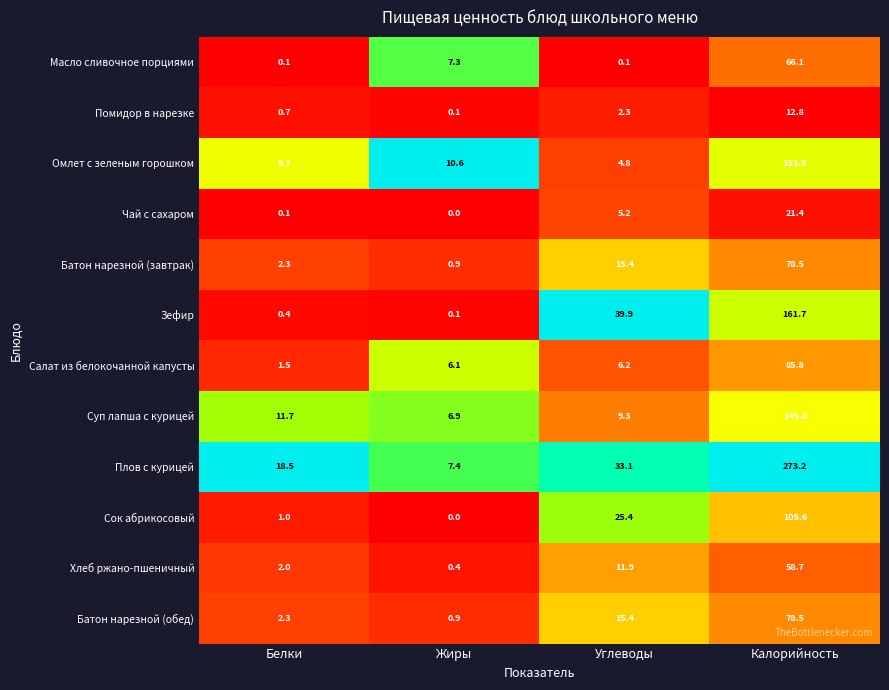

At which category is the sum across all series the highest?

Калорийность